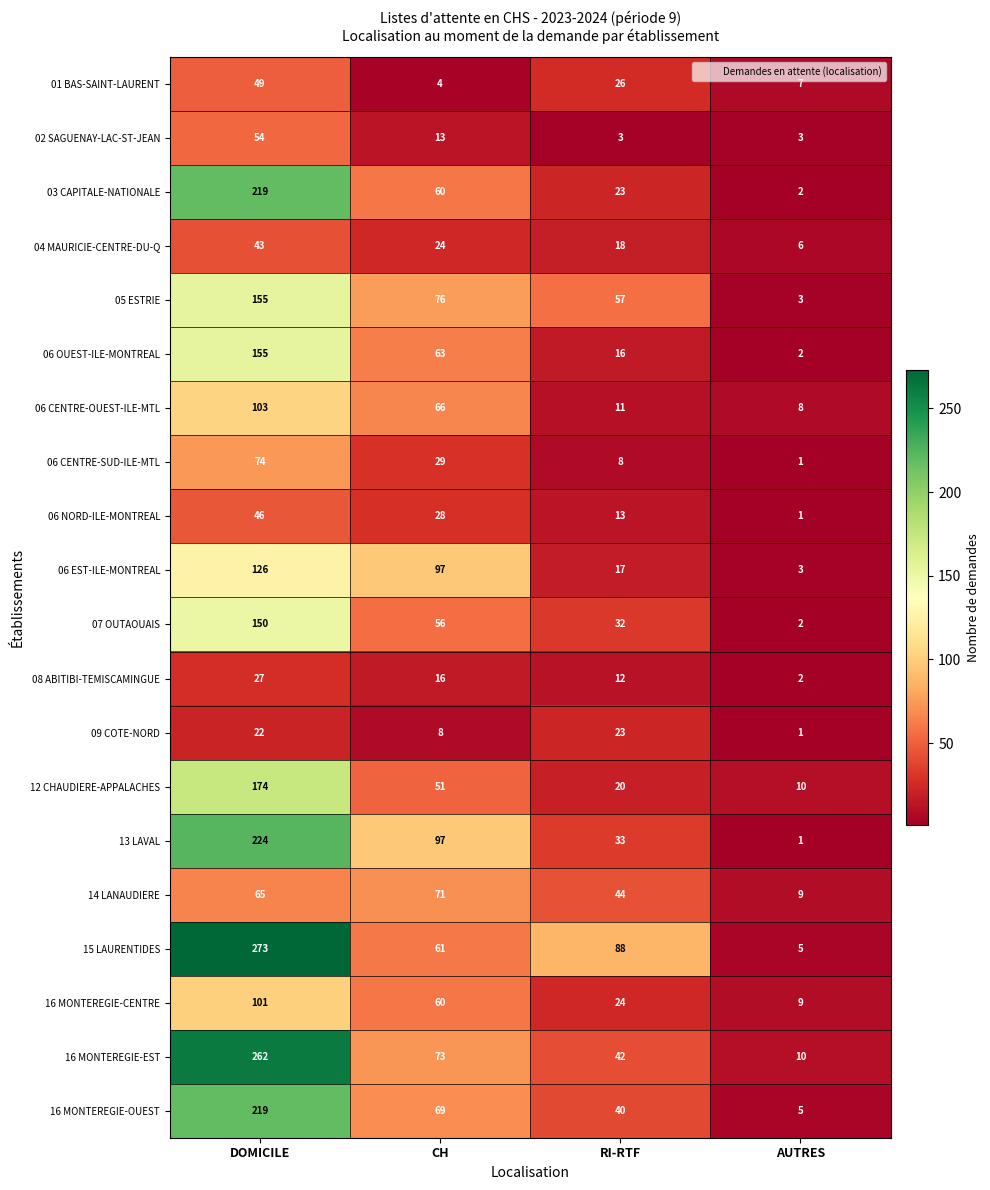

Count the 02 SAGUENAY-LAC-ST-JEAN values in the range 3 to 54.

4